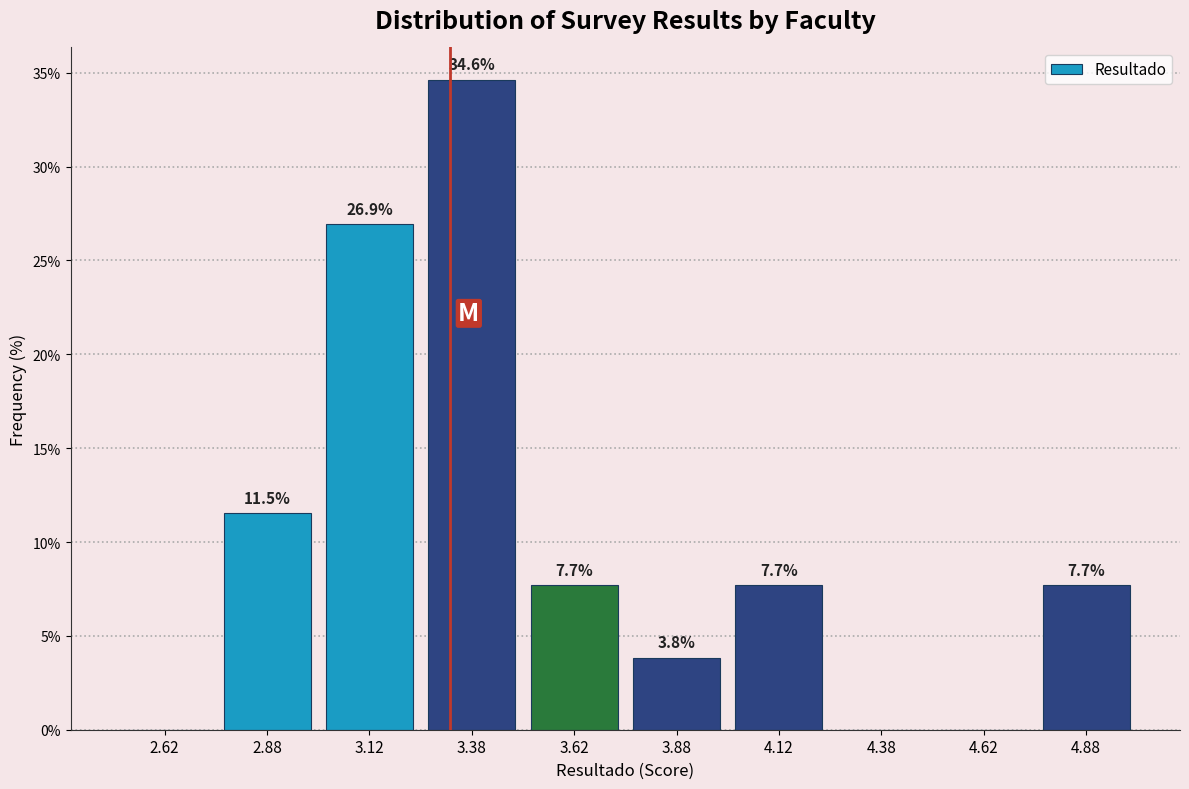

Which range on the x-axis has the tallest bar?

3.25 to 3.50